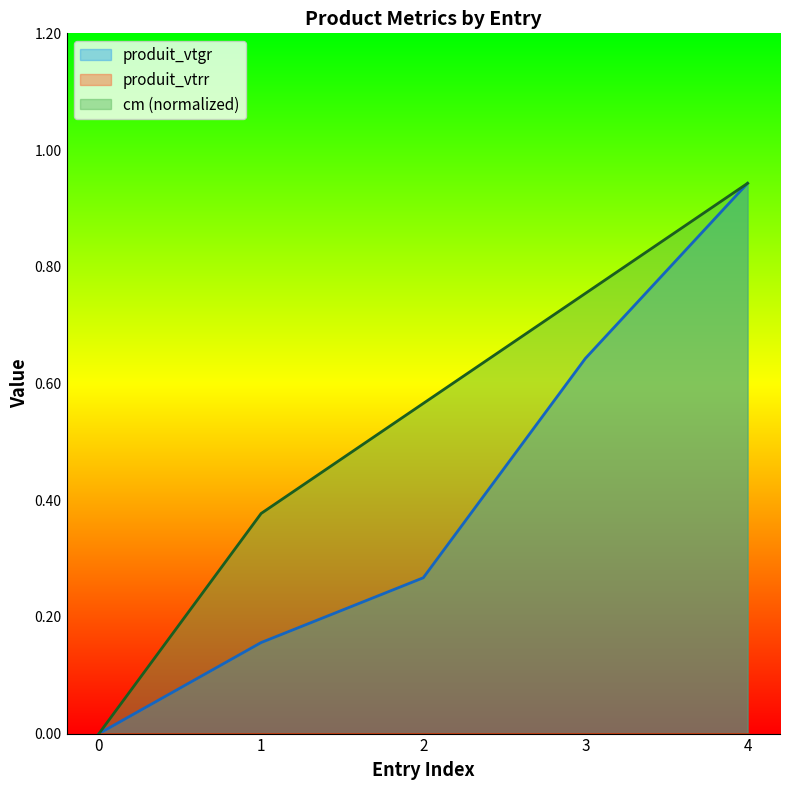

True or false: produit_vtgr and cm intersect in this chart.

False